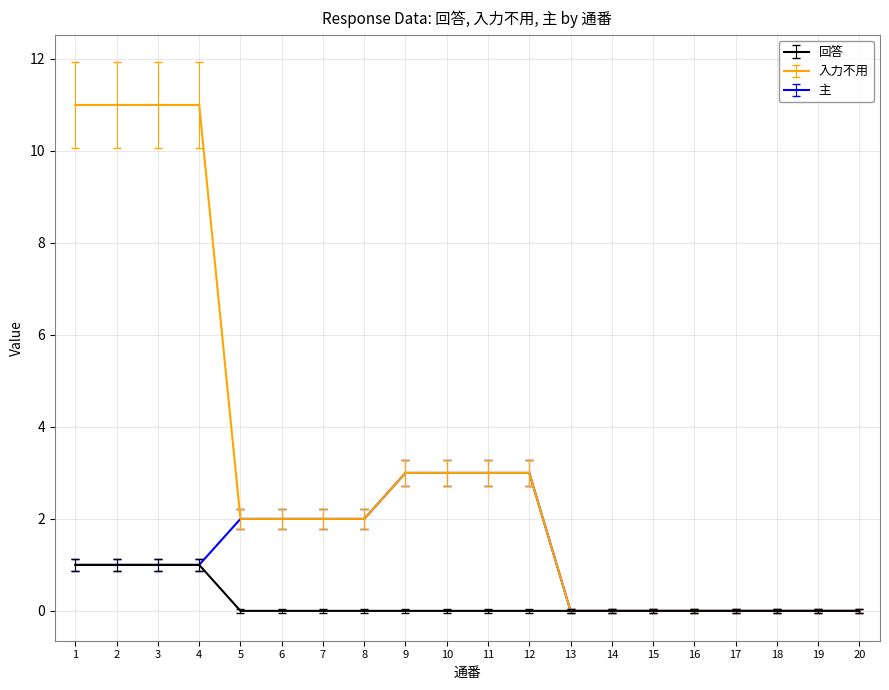

What is the maximum value shown in the chart?

11